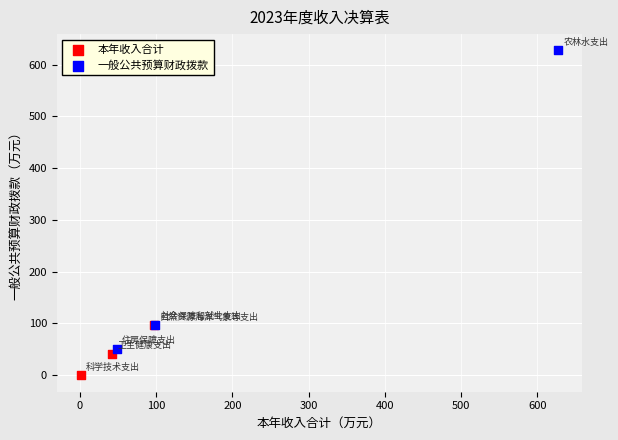

What are all the series names shown in the legend?

本年收入合计, 一般公共预算财政拨款